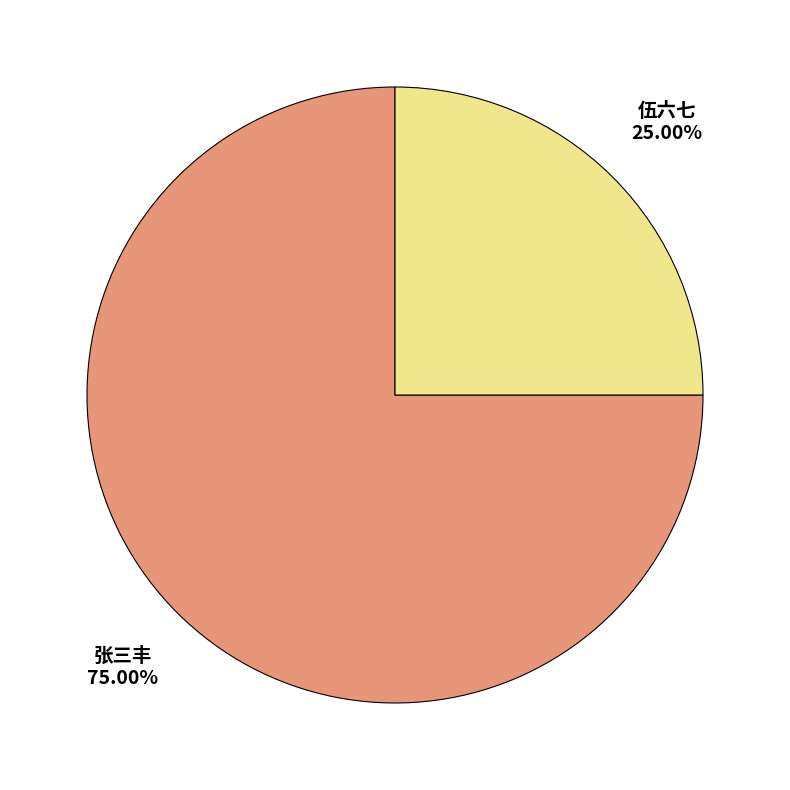

What portion of the pie excludes 张三丰?

25.0%